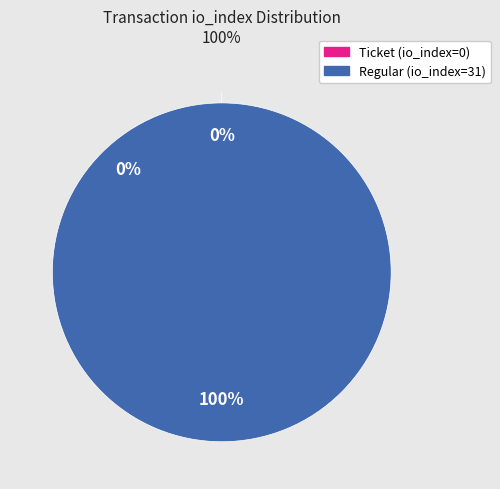

Combined, what portion of the pie is Ticket (io_index=0) and Regular (io_index=31)?

100.0%